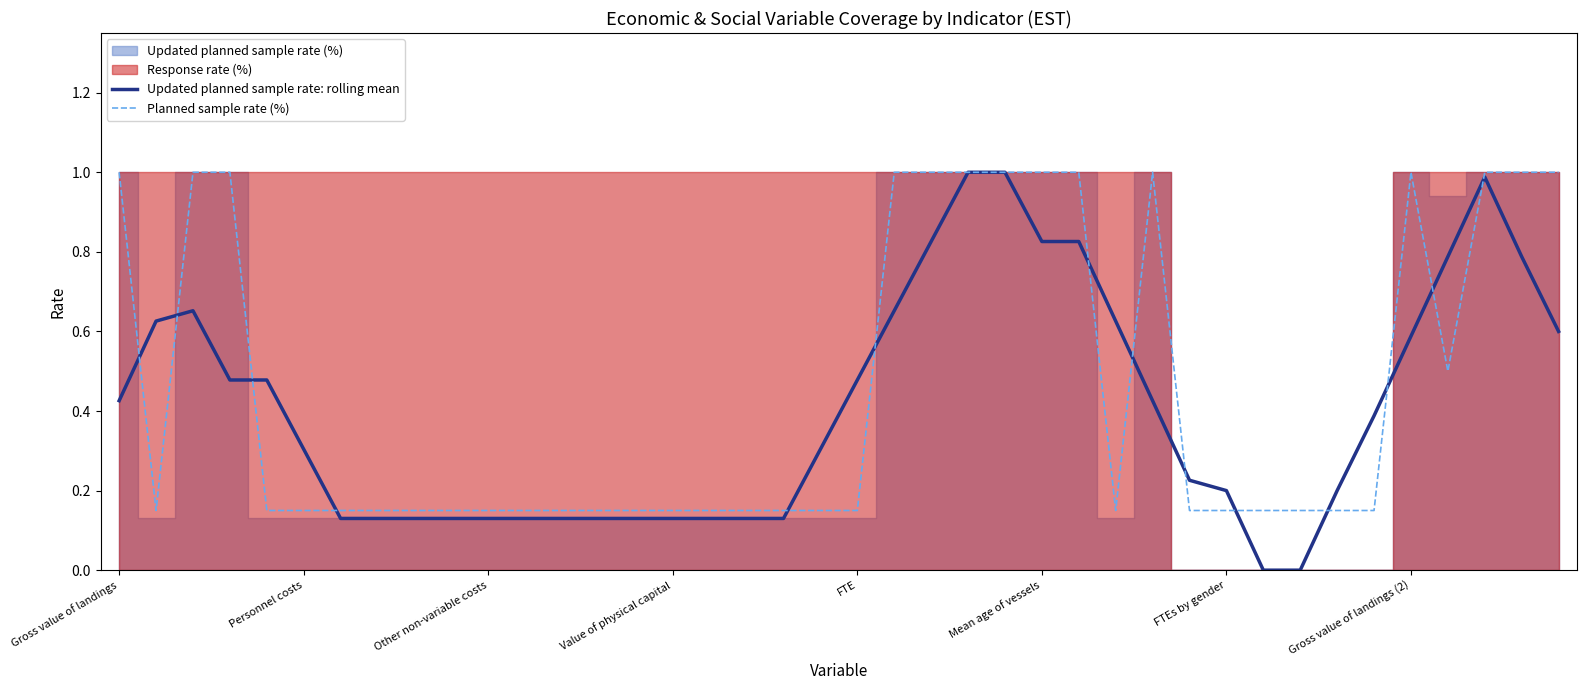

At how many categories does at least one series exceed 0?

40